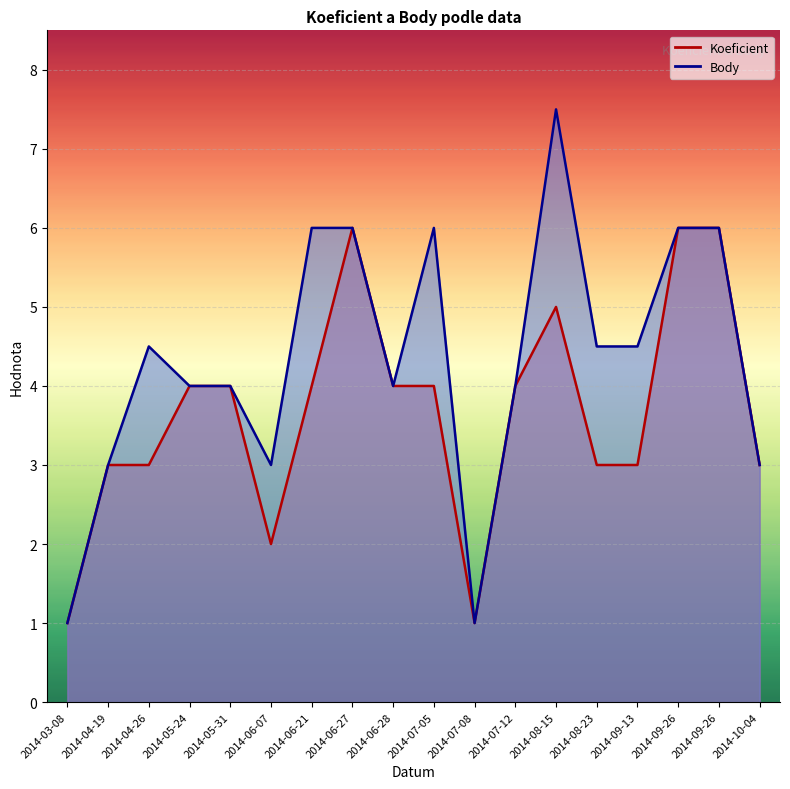

True or false: Body and Koeficient intersect in this chart.

False